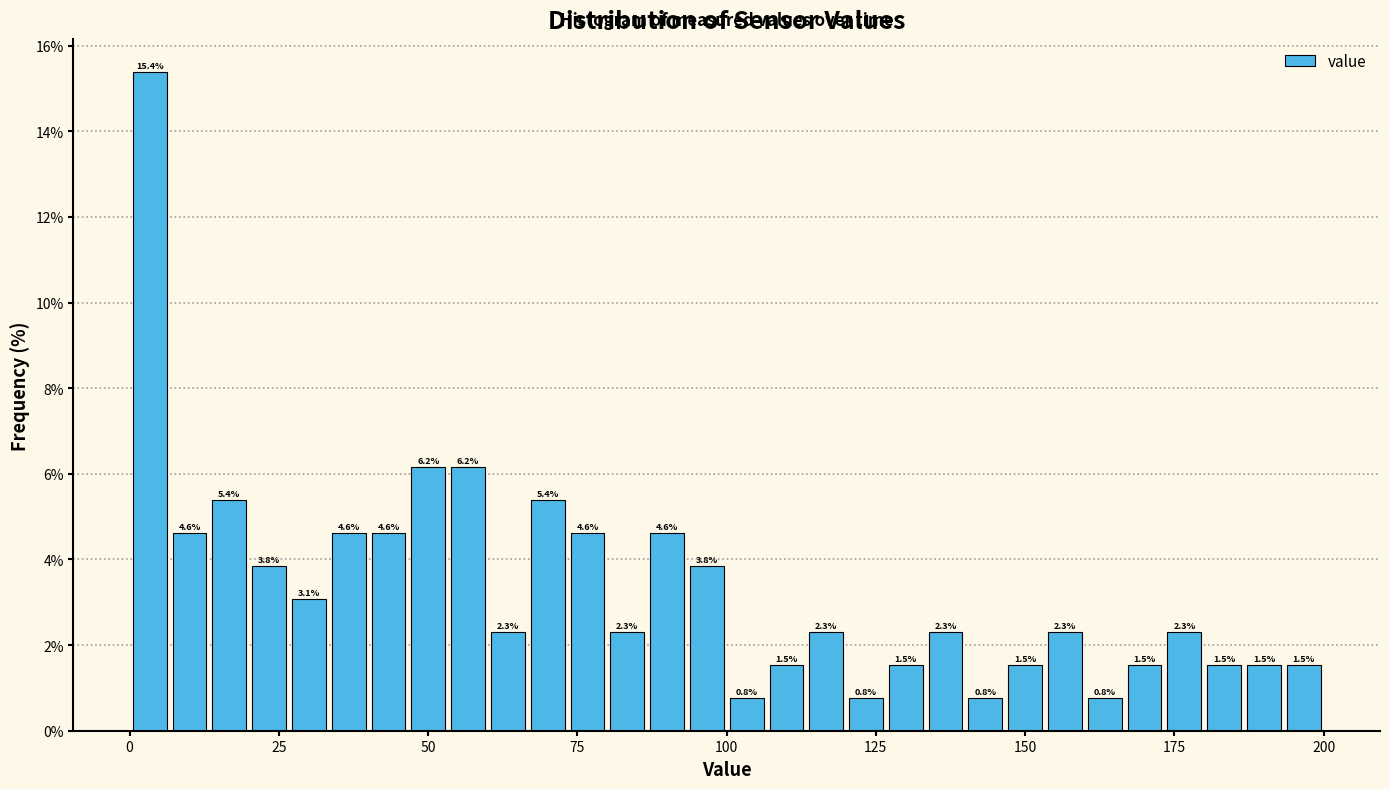

Around what value on the x-axis is the tallest bar? Give the approximate position of its centre, as read against the axis.

5